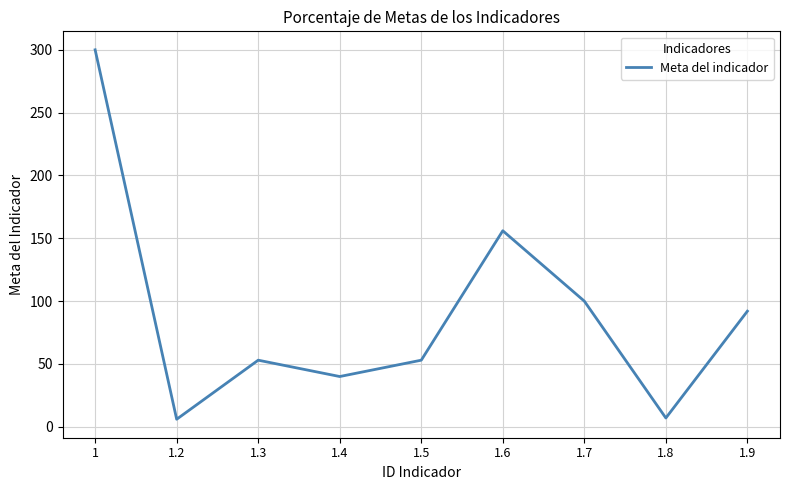

Is it true that the value at 1 is 69?

False